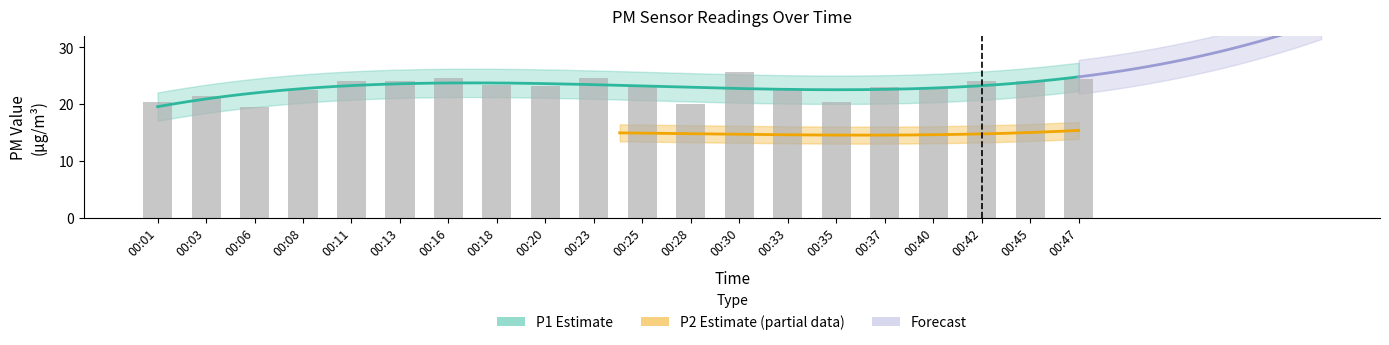

Are the bars grouped side by side (vs. stacked)?

No